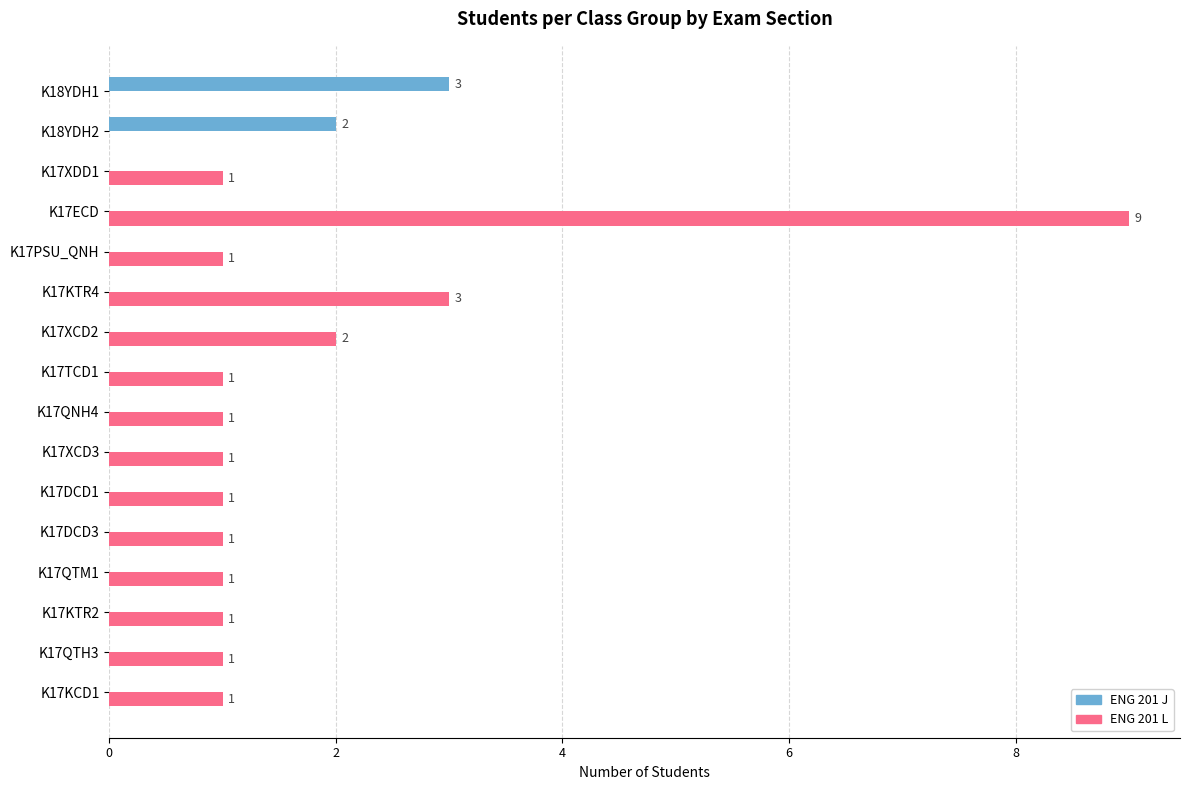

What is the sum of all ENG 201 L values?

25